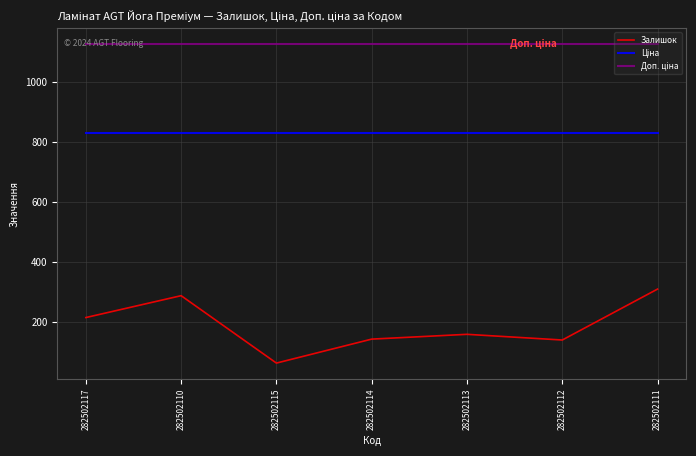

What is the smallest value displayed?

63.0